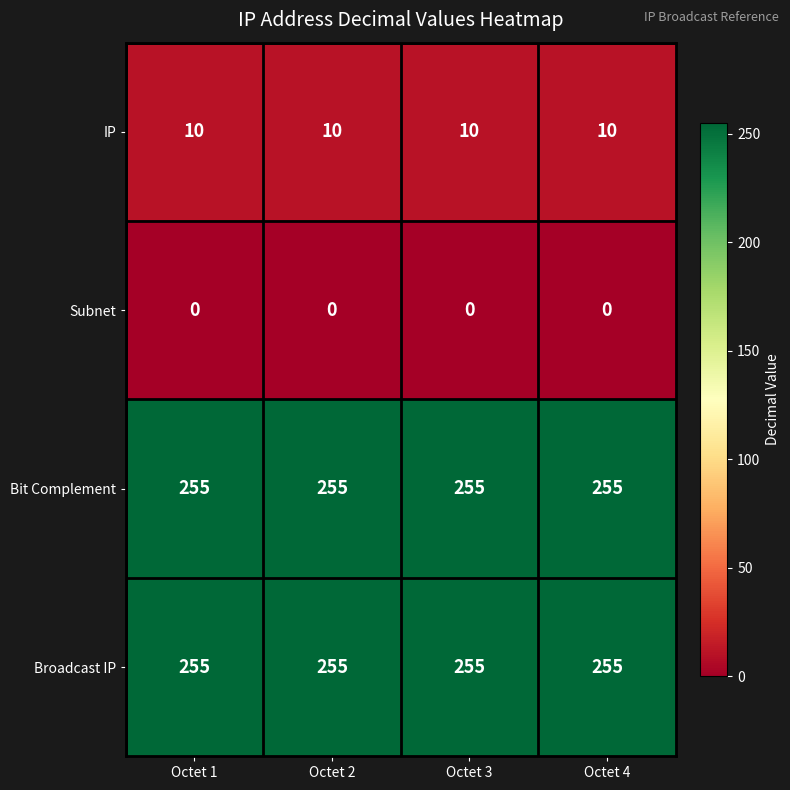

What is the approximate value of IP at Octet 4?

10